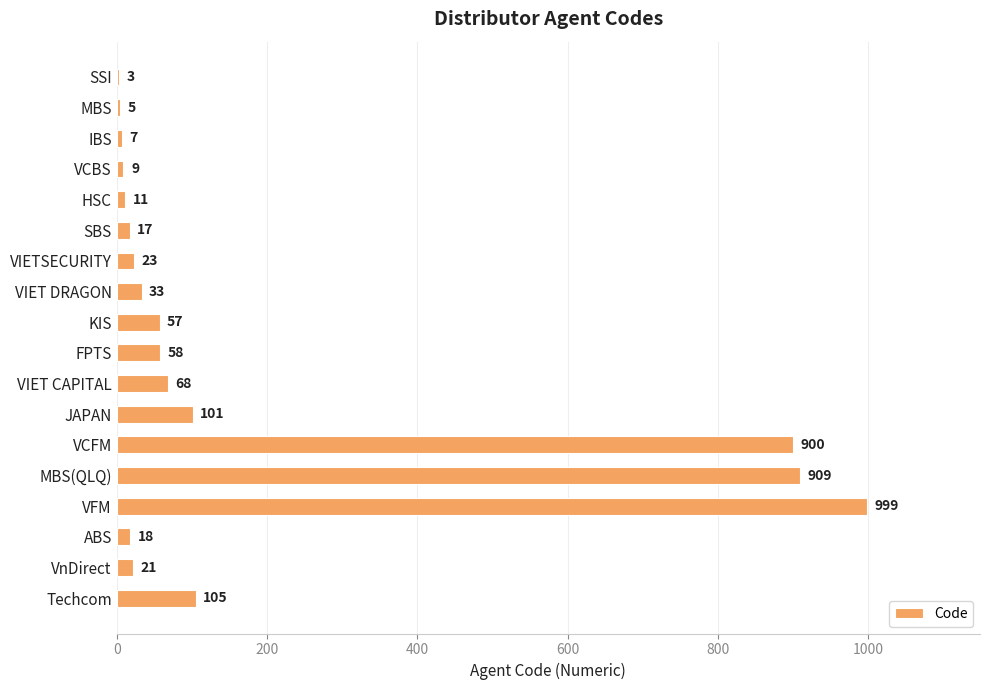

Read the value at MBS(QLQ), to the nearest 100.

900